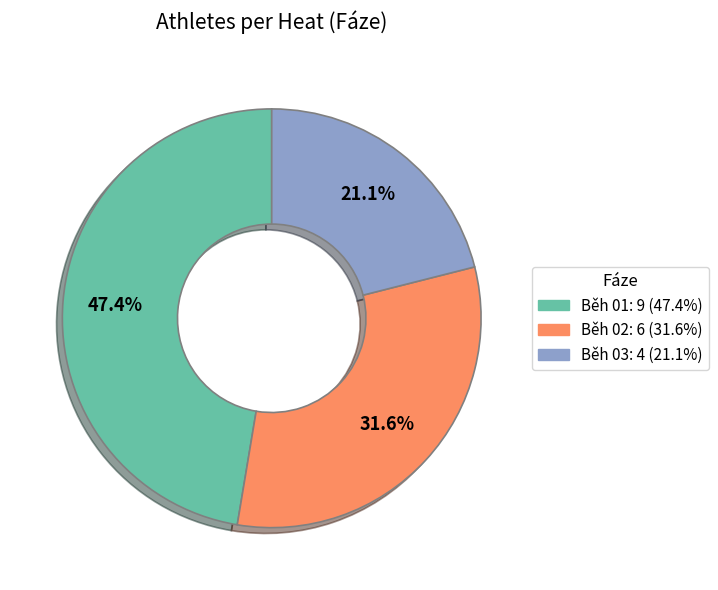

Count the number of slices in the pie.

3